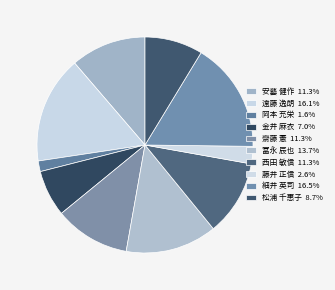

True or false: 西田 敏信 accounts for 11% of the total.

True